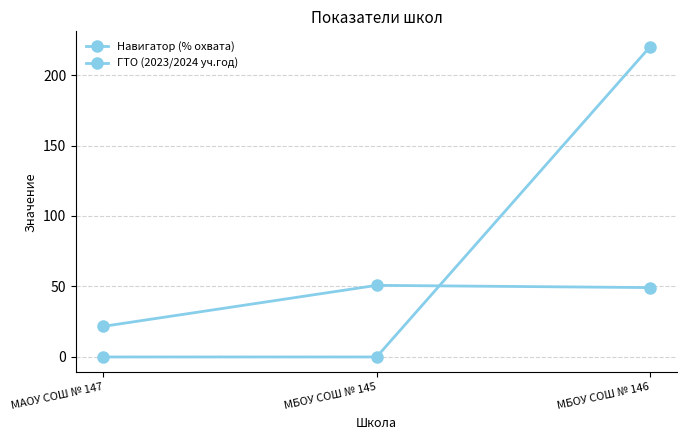

Does the chart have visible grid lines?

Yes